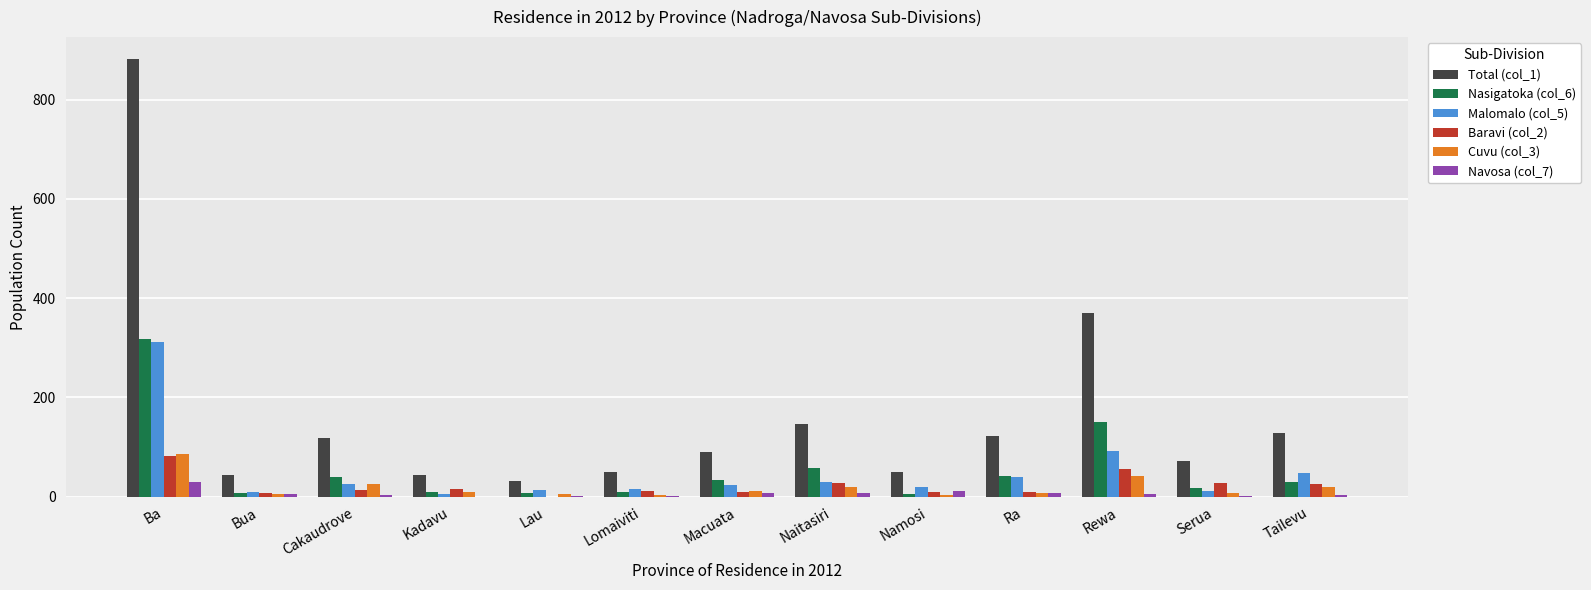

Which series has the largest total across all categories?

Total (col_1)